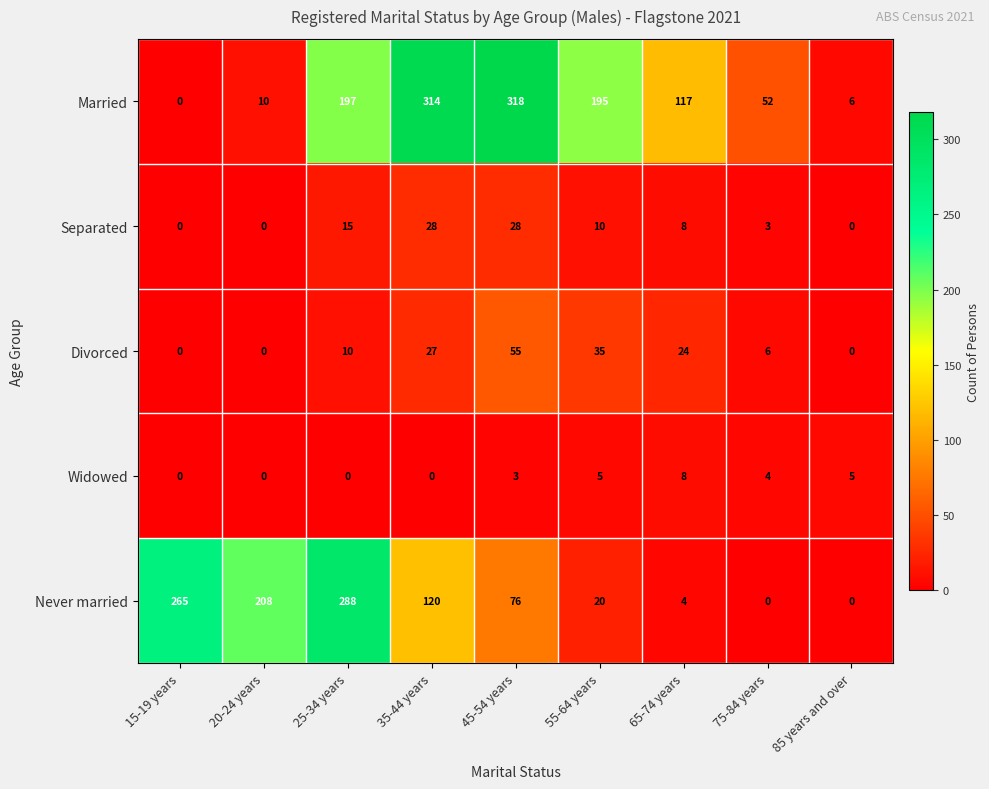

How many categories are shown in the chart?

9